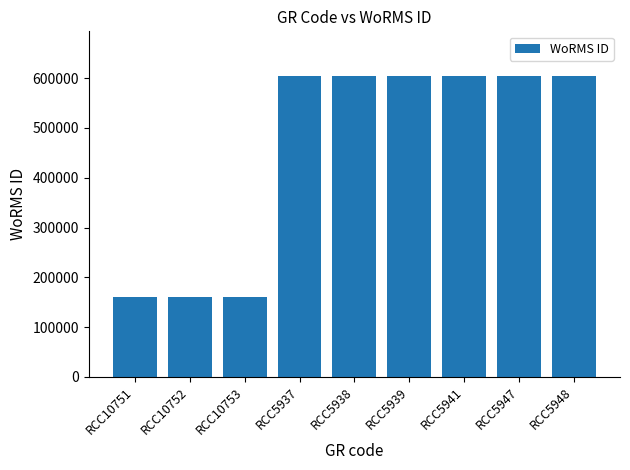

True or false: the data shows 365127 at RCC5937.

False